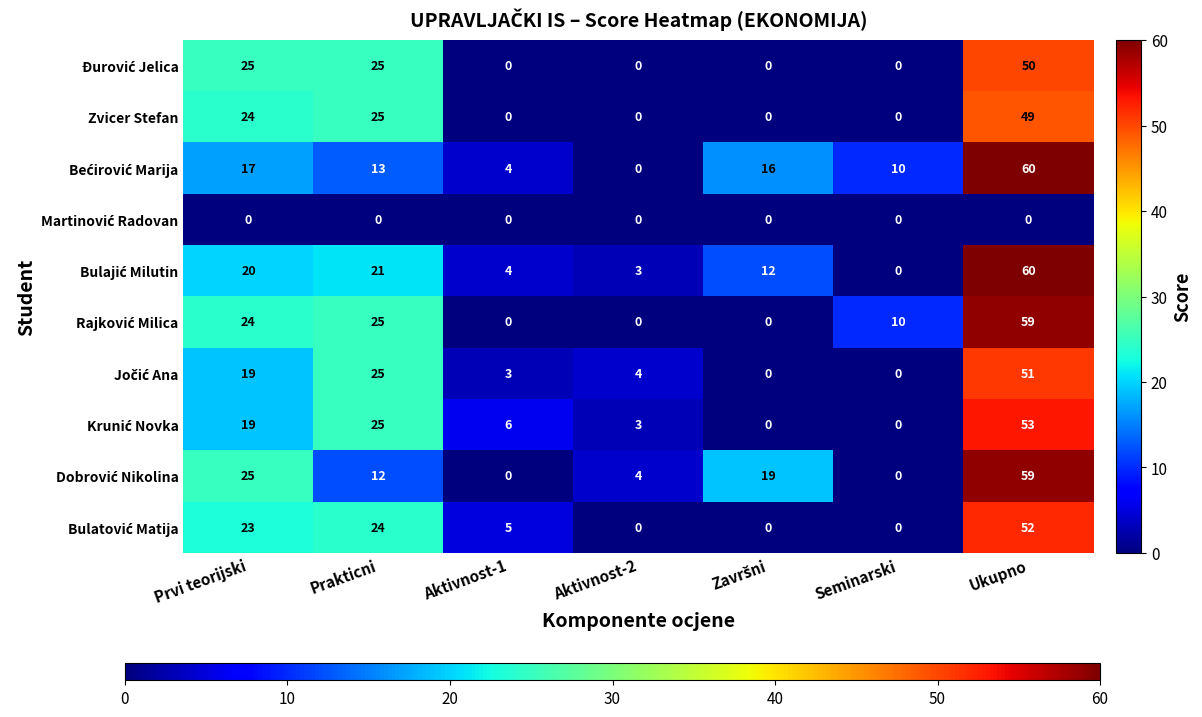

What is the difference between the maximum and minimum values in the Zvicer Stefan series?

49